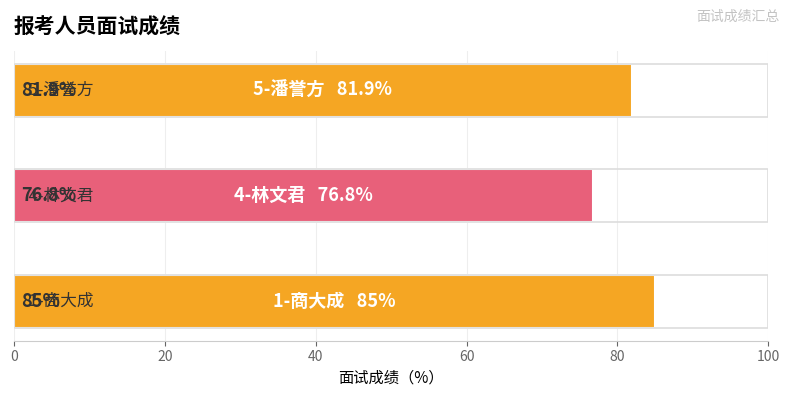

What is the label of the 2nd bar from the left?

4-林文君